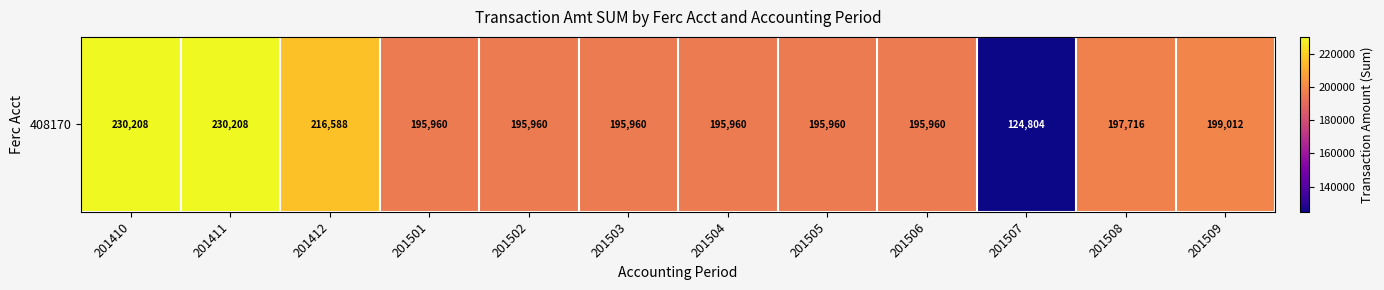

What is the sum of the values at 201410 and 201503?

426168.1